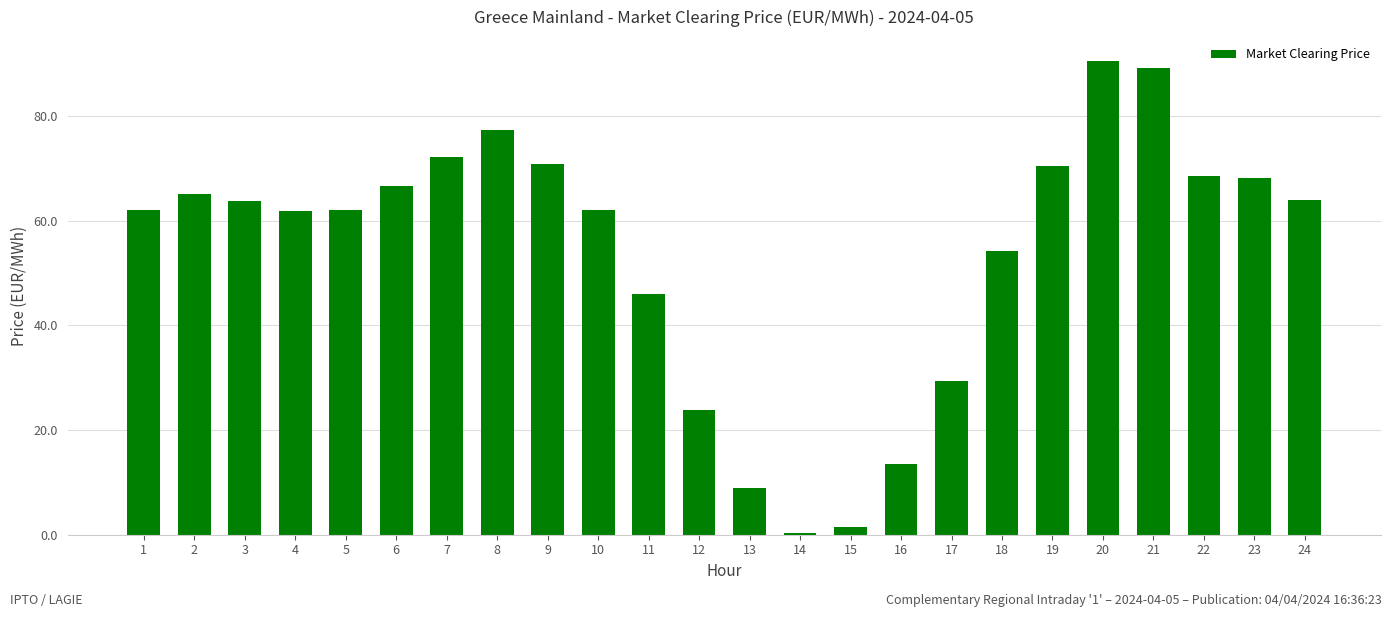

What is the average value?

53.8